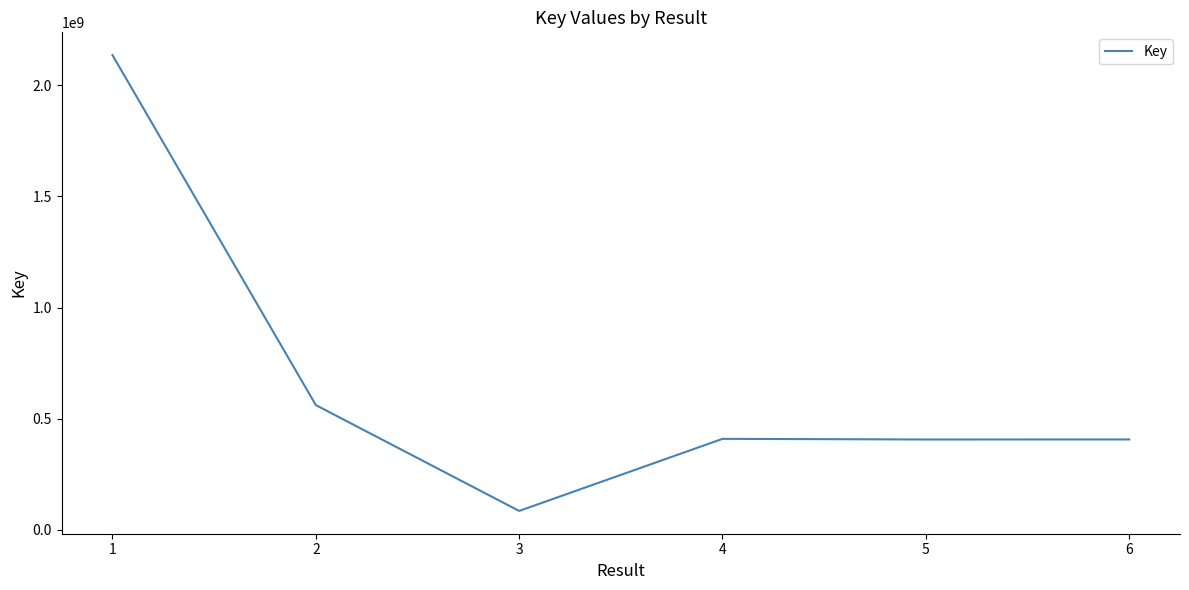

What is the difference between the maximum and second lowest values?

1730508815